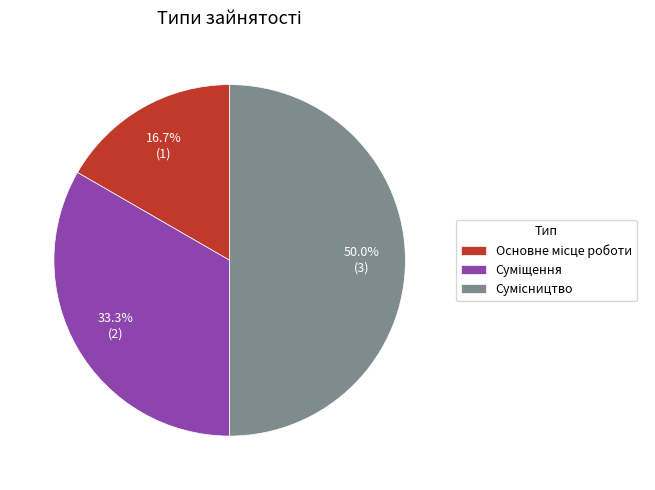

Does Сумісництво represent more than half of the total?

No